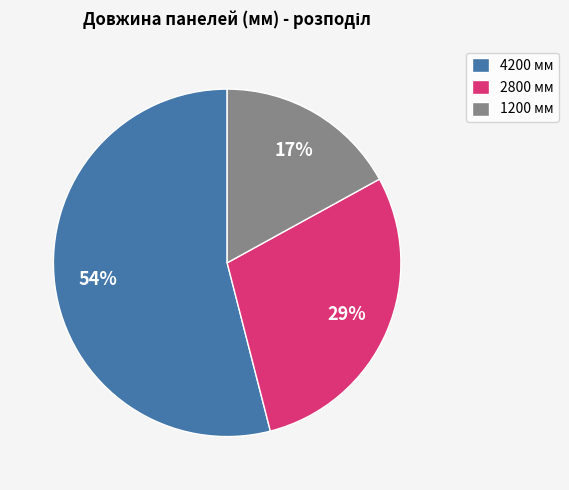

Which category has the biggest portion of the pie?

4200